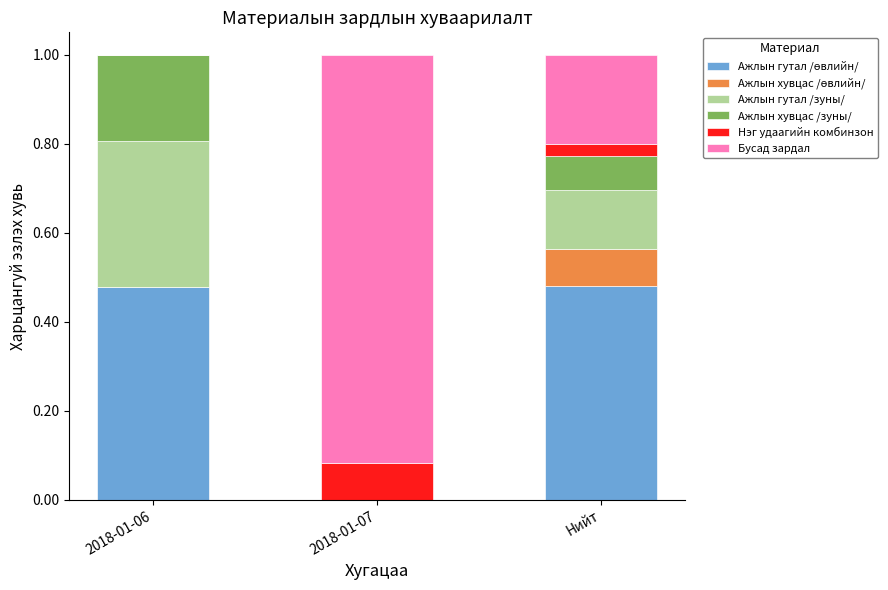

What is the total value across all series at Нийт?

1.0